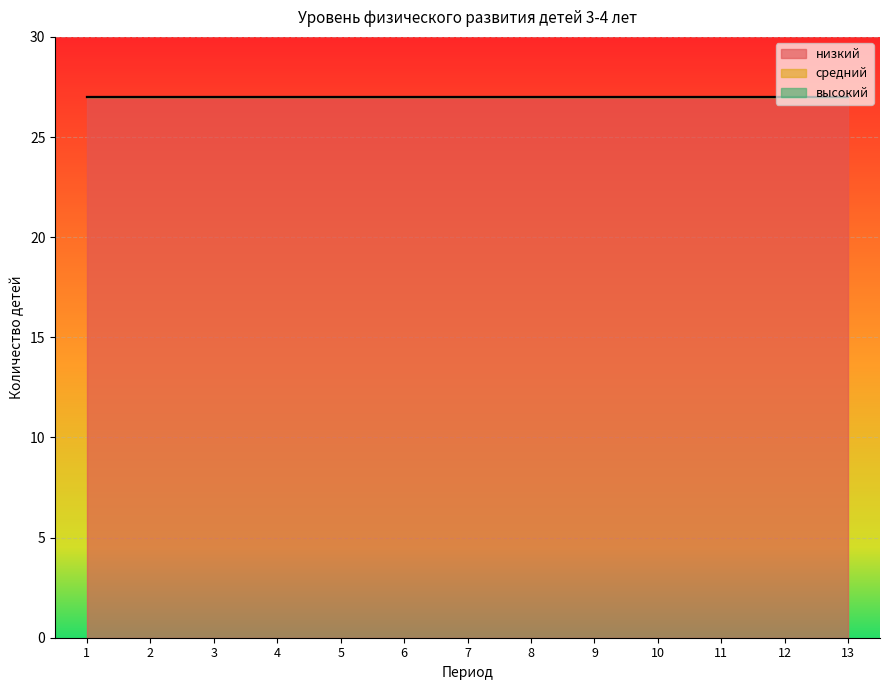

How many data points does each series have?

13